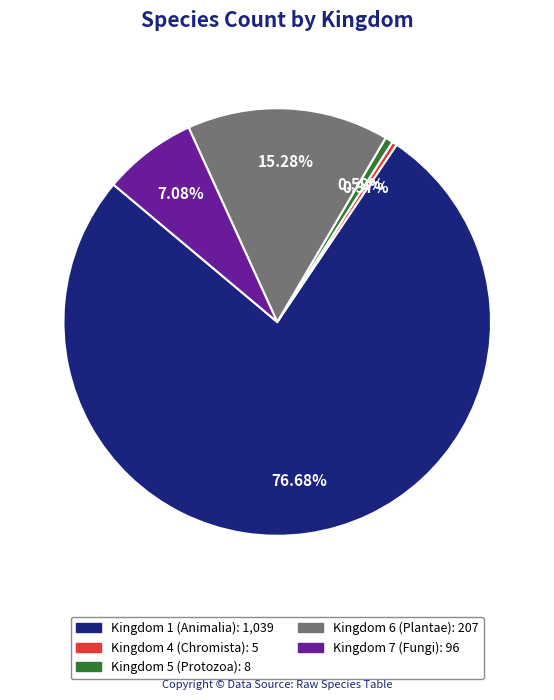

How many segments does this pie chart have?

5